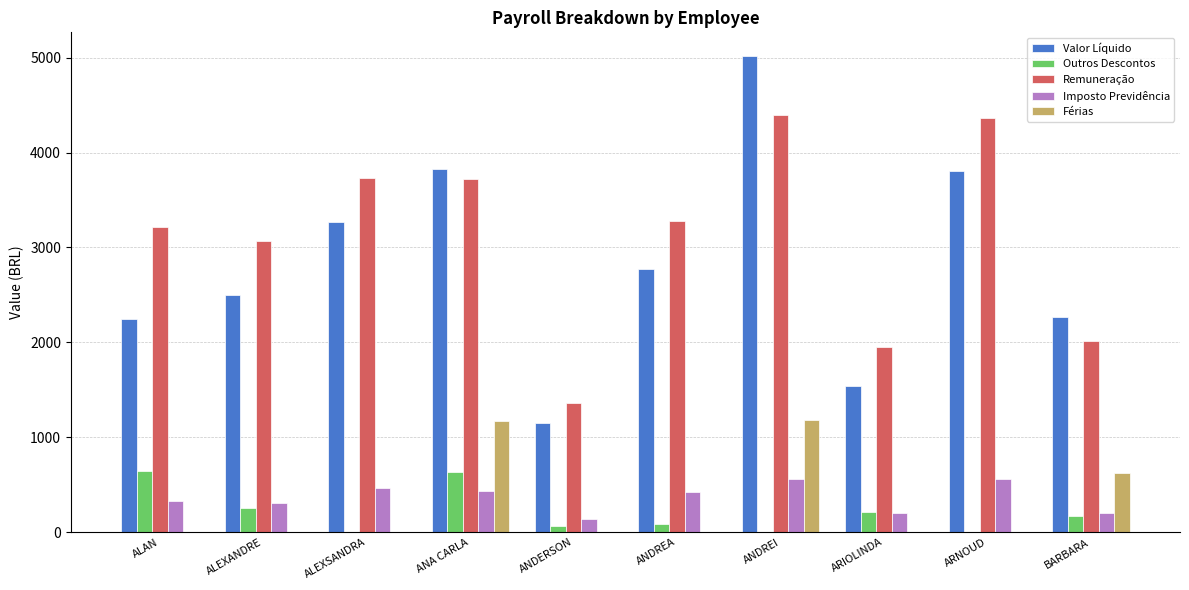

At which label is Férias closest to 588?

BARBARA